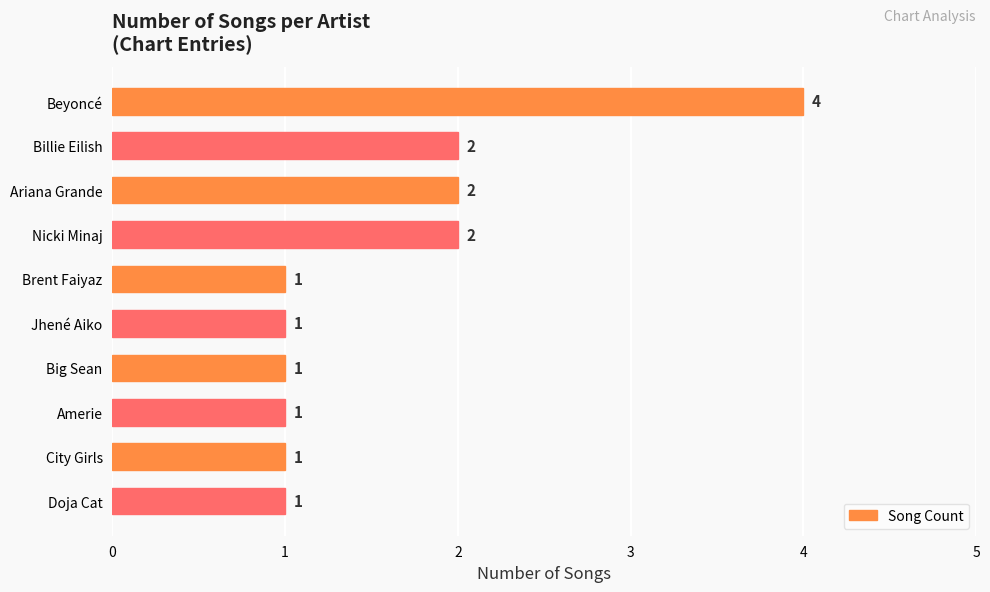

The value at Brent Faiyaz is 1. True or false?

True